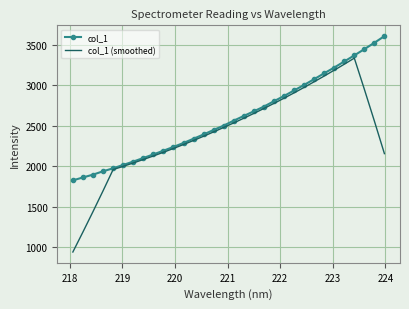

What is the highest value of the col_1 (smoothed) series?

3334.7